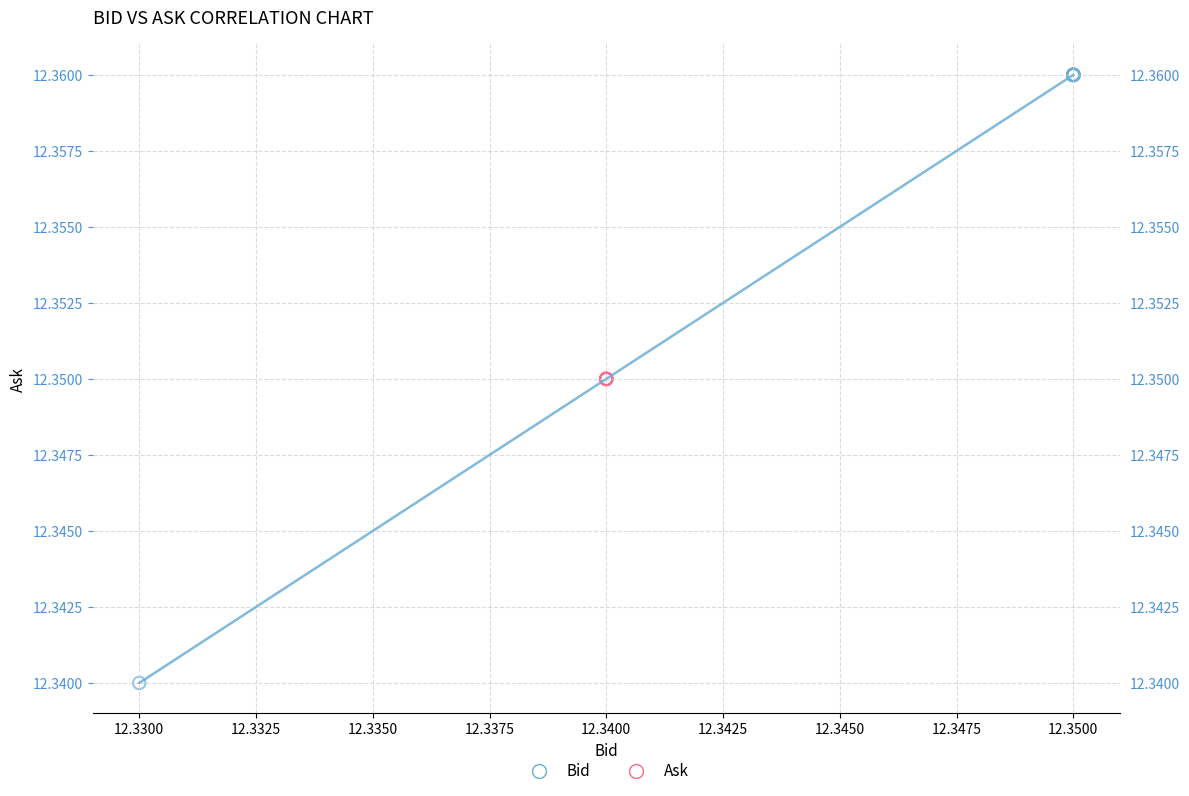

Which series reaches the minimum Y coordinate?

Bid